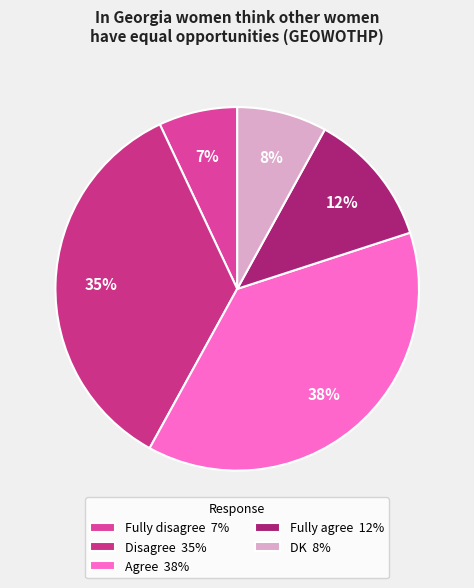

Do DK and Fully agree together represent more than half of the pie?

No